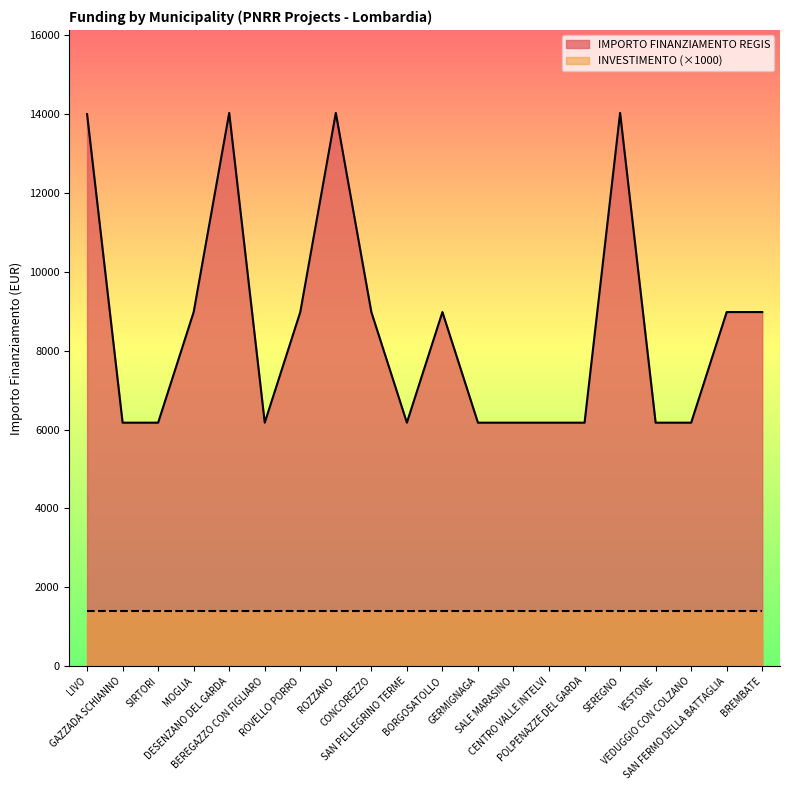

List the labels in order of value, smallest first.

GAZZADA SCHIANNO, SIRTORI, BEREGAZZO CON FIGLIARO, SAN PELLEGRINO TERME, GERMIGNAGA, SALE MARASINO, CENTRO VALLE INTELVI, POLPENAZZE DEL GARDA, VESTONE, VEDUGGIO CON COLZANO, MOGLIA, ROVELLO PORRO, CONCOREZZO, BORGOSATOLLO, SAN FERMO DELLA BATTAGLIA, BREMBATE, LIVO, DESENZANO DEL GARDA, ROZZANO, SEREGNO